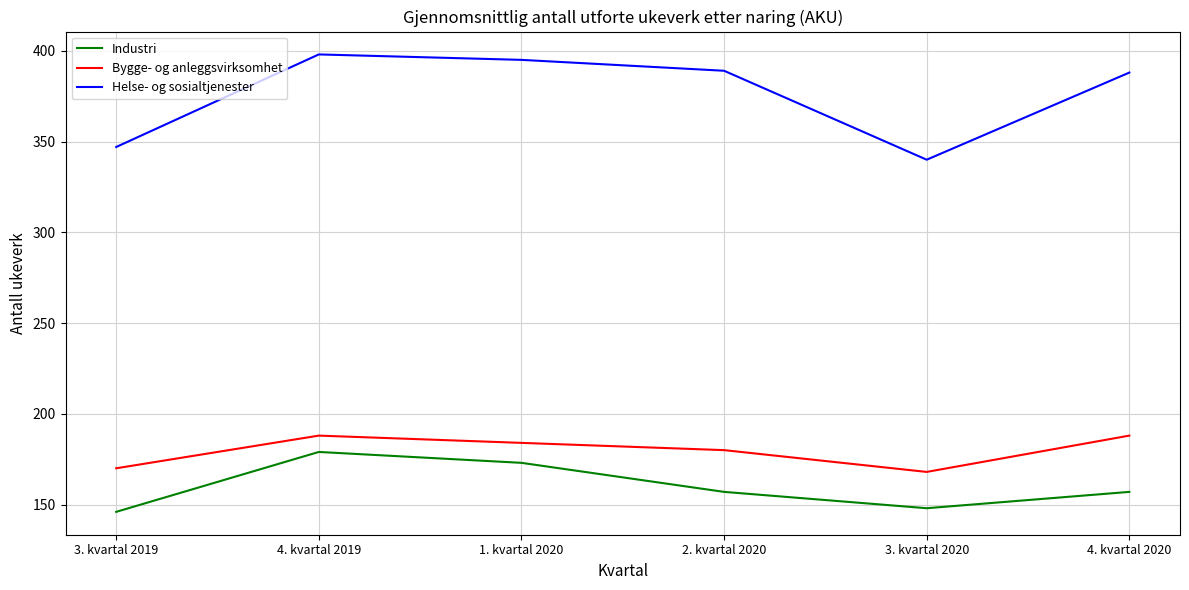

How many interior local peaks does the Industri series have?

1